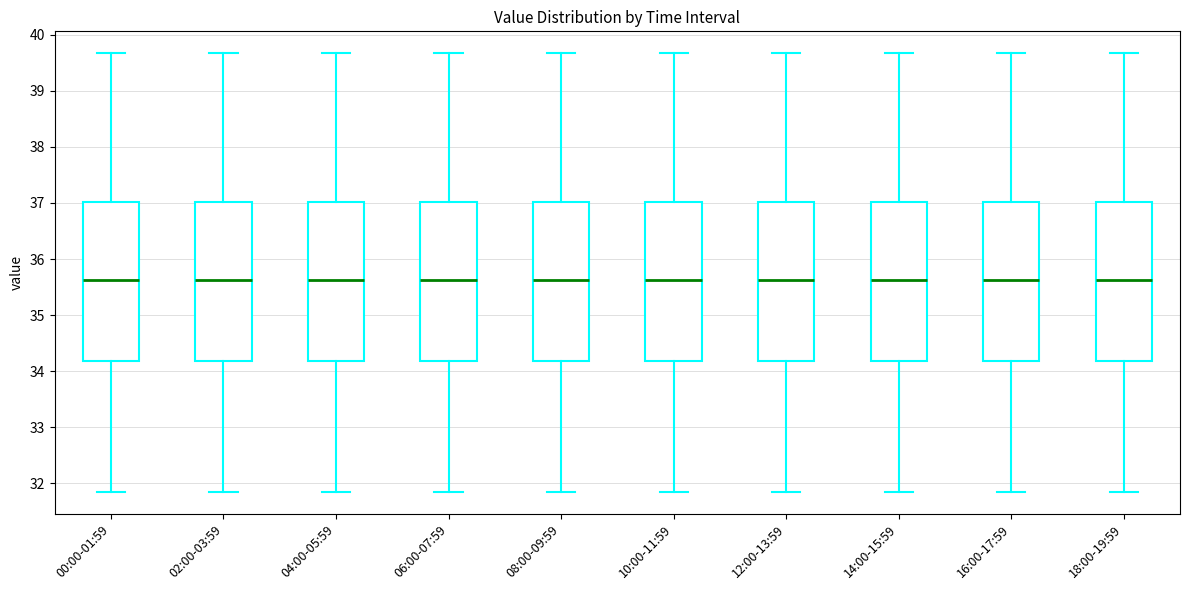

Where does the median line of the box for 08:00-09:59 sit on the y-axis? The values are not printed on the chart, so give them approximately, as read against the axis.

35.6